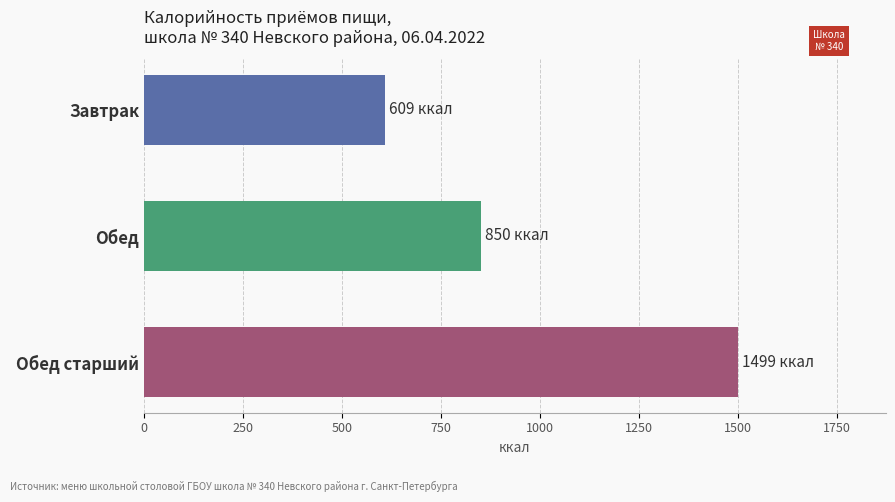

The chart shows a value of 2641 at Обед старший. True or false?

False